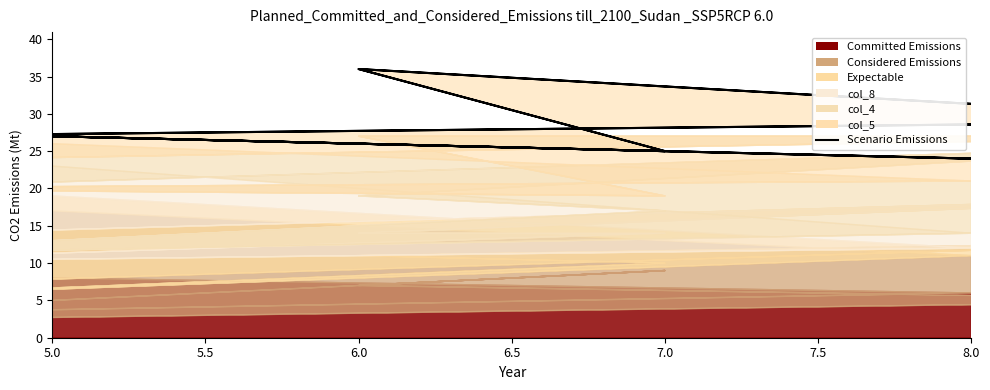

What is the difference between the maximum and minimum values?

15